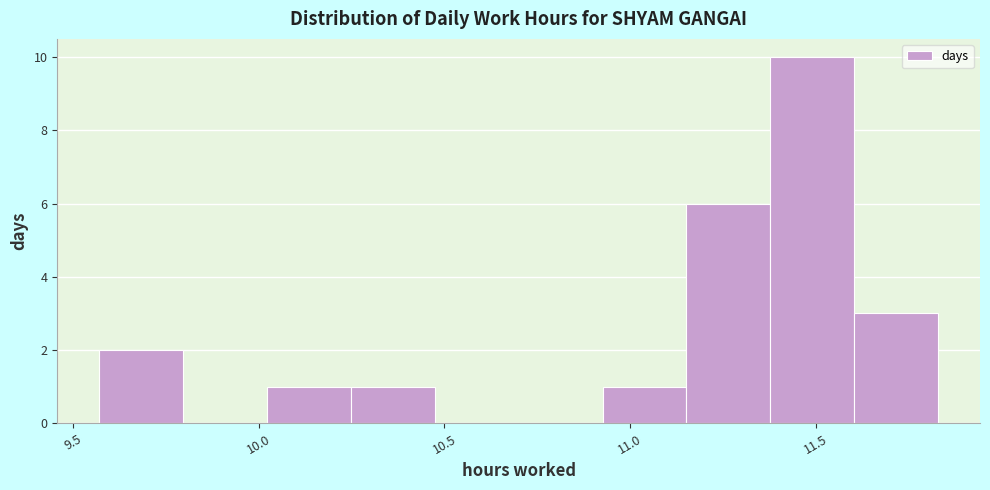

Over which range of the x-axis is the bar tallest?

11.40 to 11.60